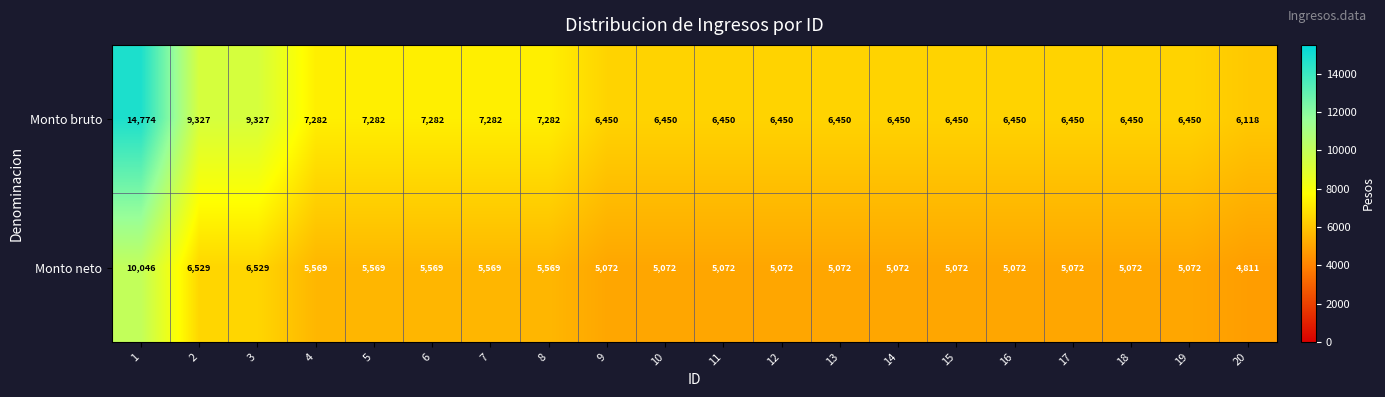

Which category has the lowest value in the Monto bruto series?

20